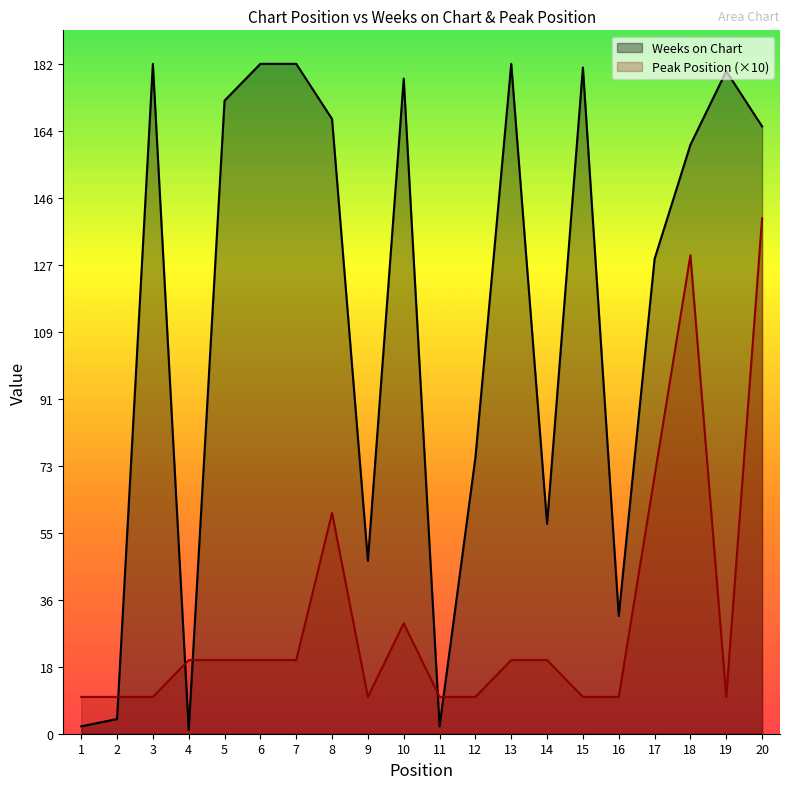

Between 16 and 2, which is larger?

16